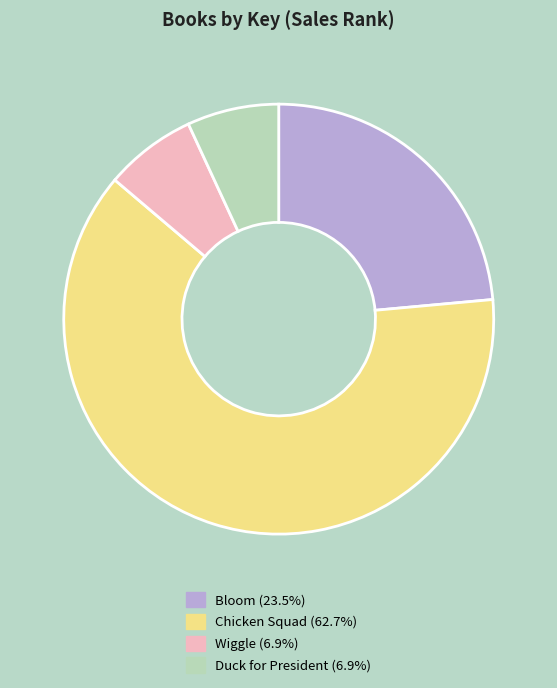

Count the number of slices in the pie.

4